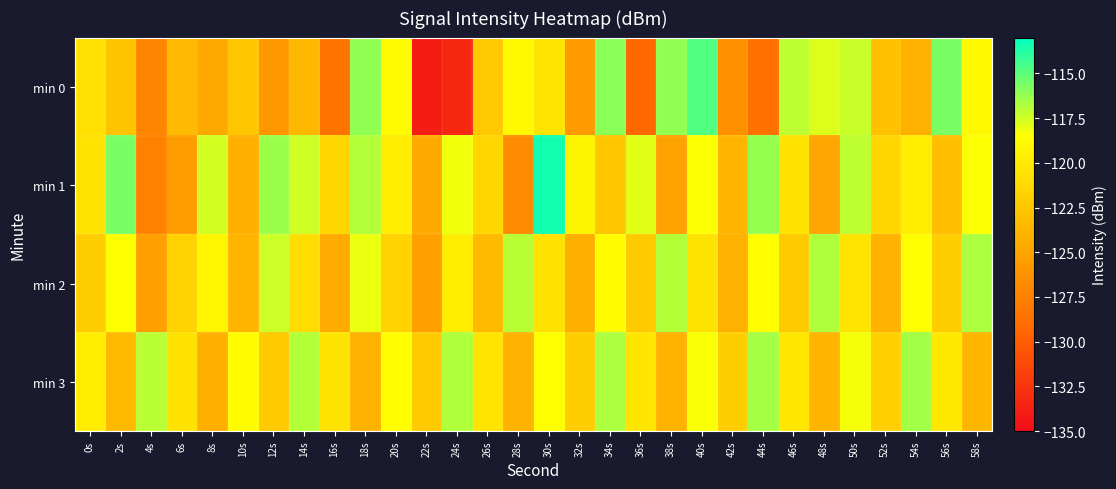

At 4s, list the series in order from largest to smallest.

min 3, min 2, min 0, min 1